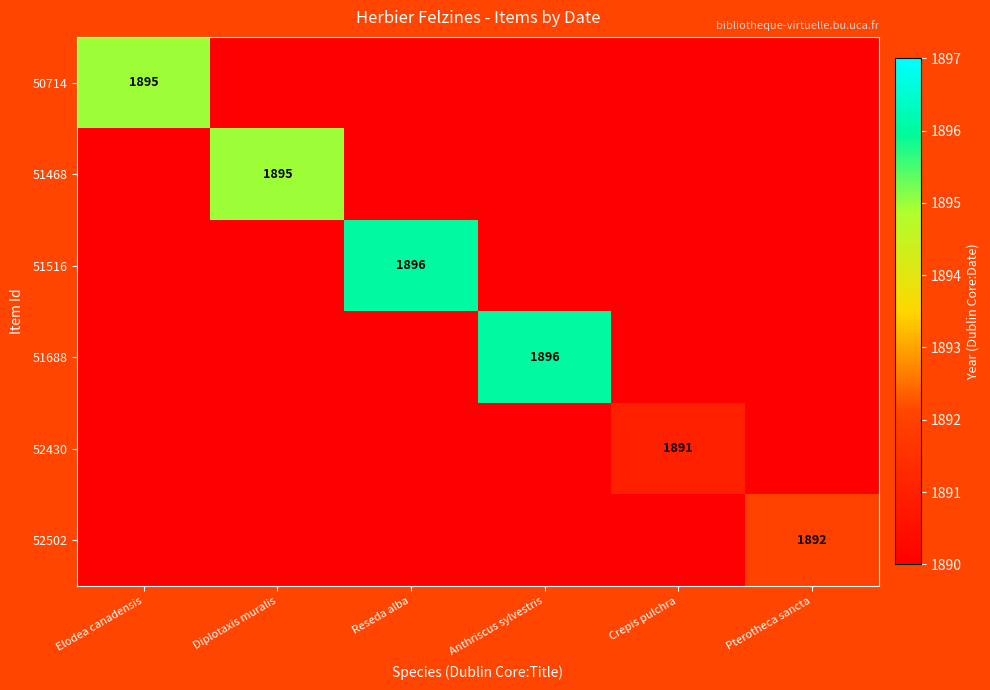

How many series are shown in this chart?

6